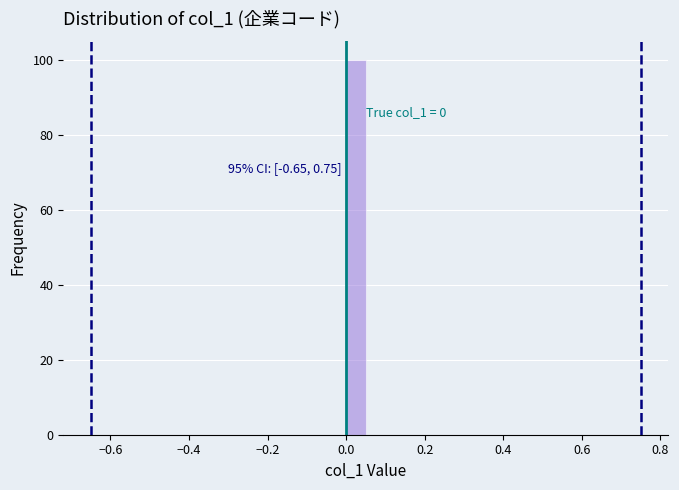

Read against the x-axis, roughly where is the centre of the tallest bar?

0.02